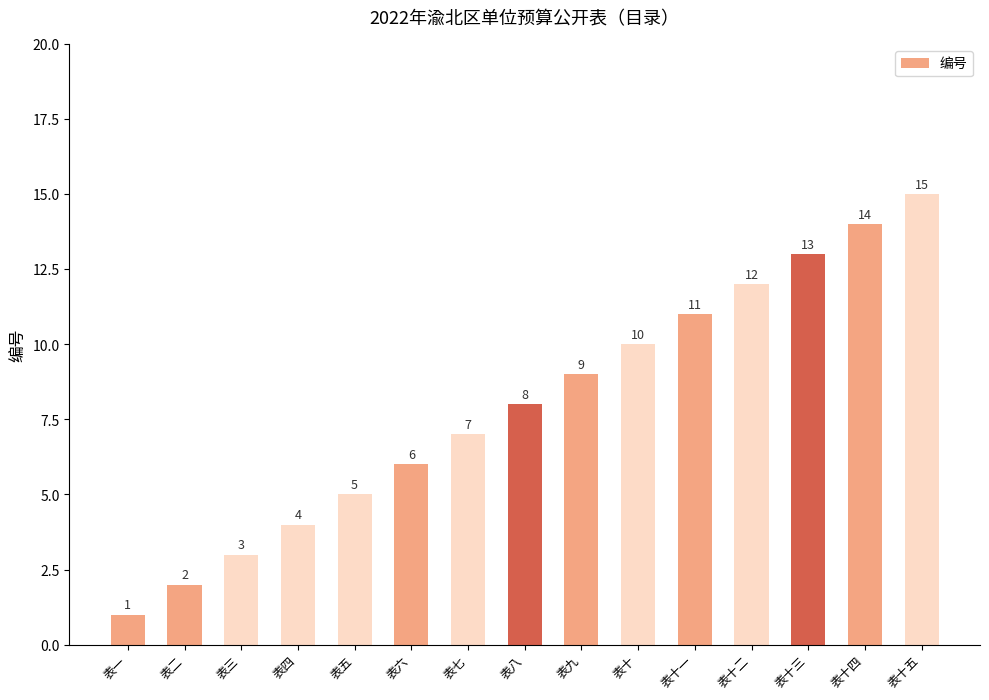

Rank the categories by value from lowest to highest.

表一, 表二, 表三, 表四, 表五, 表六, 表七, 表八, 表九, 表十, 表十一, 表十二, 表十三, 表十四, 表十五